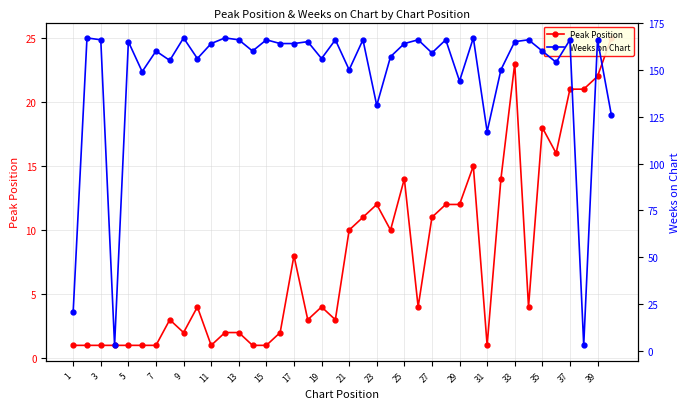

True or false: Weeks on Chart has a value of 166 at 33.

True